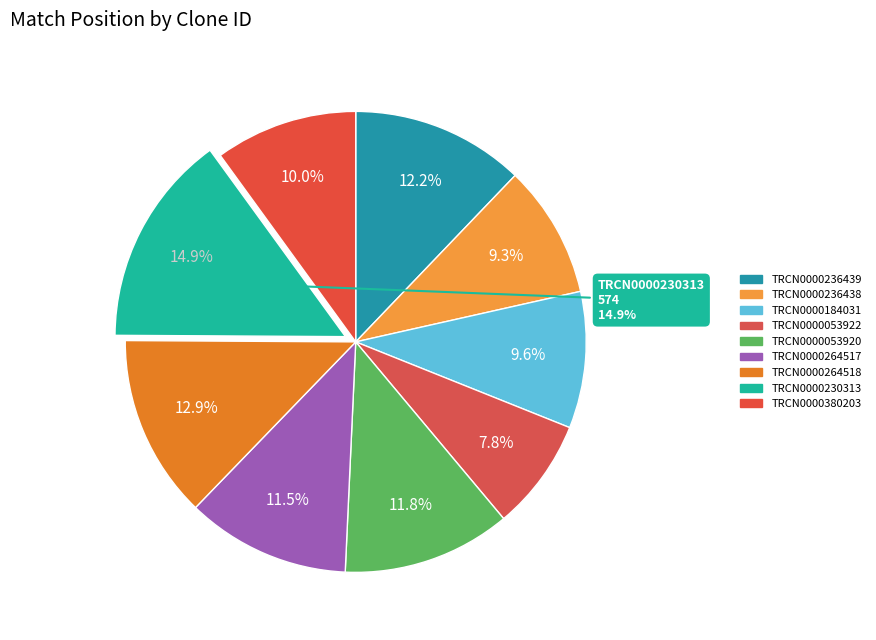

What percentage is the TRCN0000264517 slice, to the nearest percent?

12%